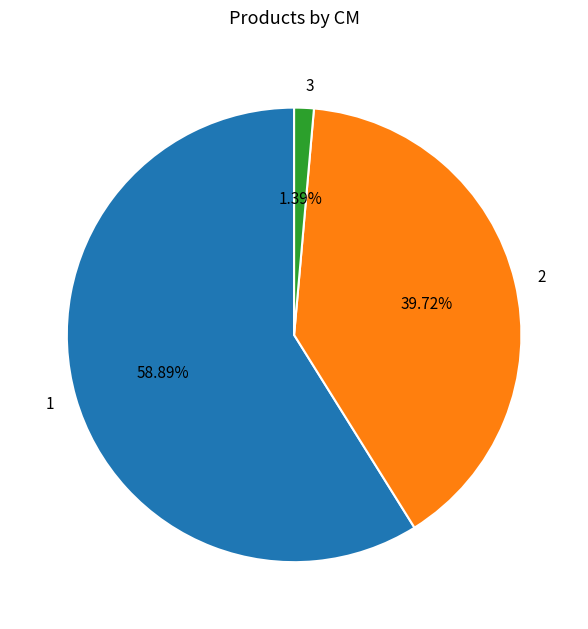

Is the sum of 3 and 1 greater than half?

Yes